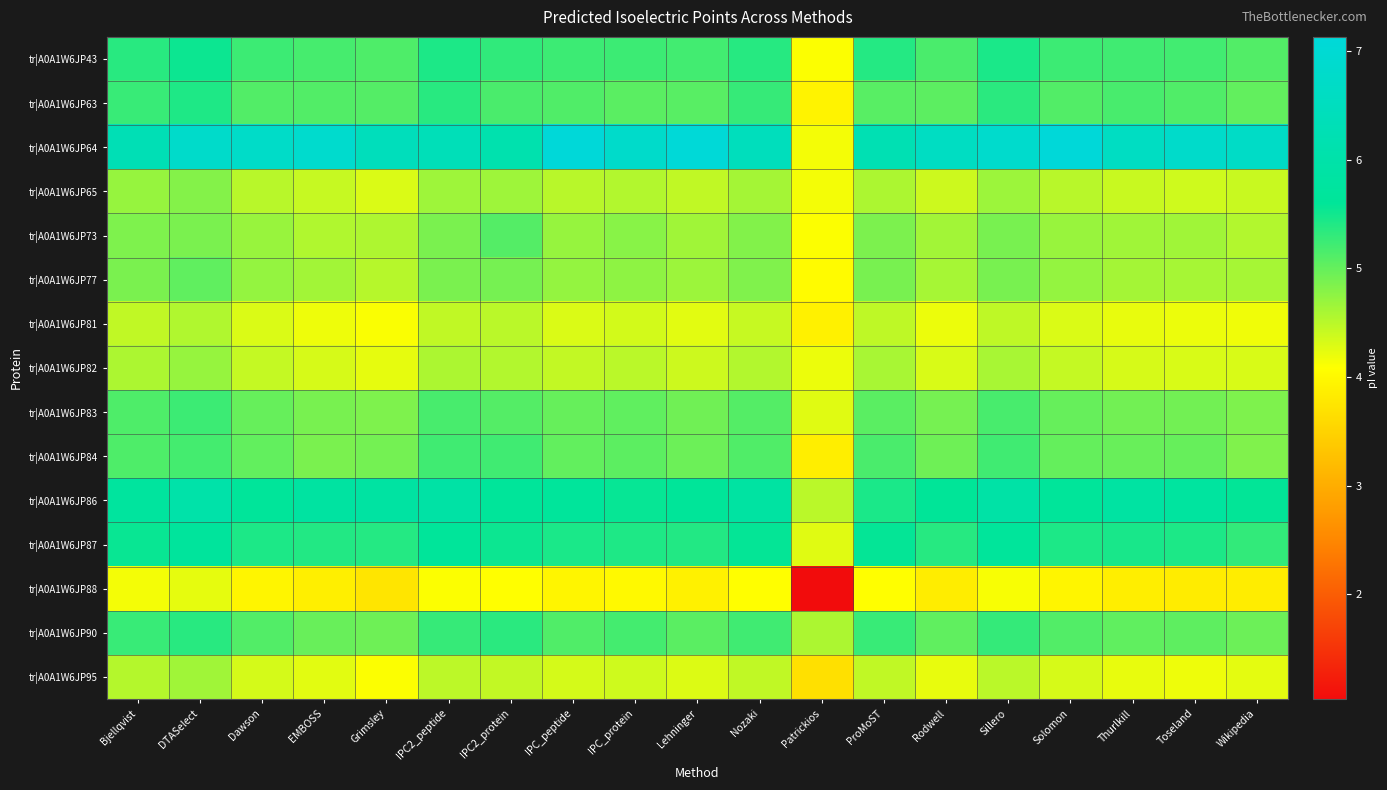

What is the difference between the highest and lowest values at IPC2_protein?

2.0